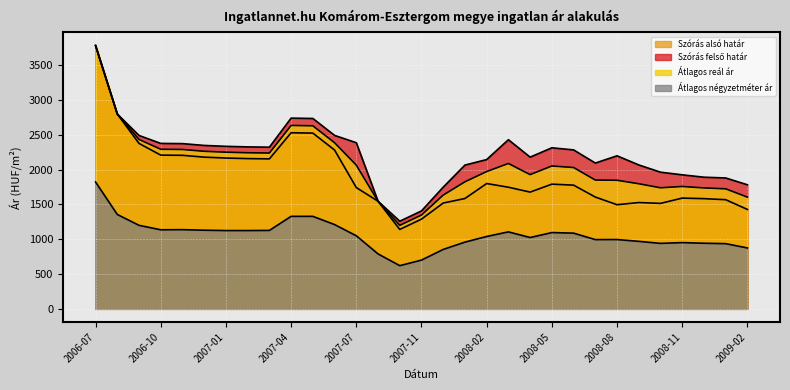

Reading left to right, extract all data points from this chart.

Szórás alsó határ: 2006-07=3780	2006-08=2797	2006-09=2375	2006-10=2207	2006-11=2204	2006-12=2178	2007-01=2165	2007-02=2157	2007-03=2153	2007-04=2528	2007-05=2523	2007-06=2280	2007-07=1741	2007-08=1545	2007-10=1140	2007-11=1288	2007-12=1519	2008-01=1584	2008-02=1799	2008-03=1746	2008-04=1676	2008-05=1790	2008-06=1776	2008-07=1605	2008-08=1495	2008-09=1526	2008-10=1514	2008-11=1590	2008-12=1582	2009-01=1567	2009-02=1427
Szórás felső határ: 2006-07=3780	2006-08=2797	2006-09=2489	2006-10=2375	2006-11=2372	2006-12=2346	2007-01=2333	2007-02=2325	2007-03=2321	2007-04=2738	2007-05=2733	2007-06=2490	2007-07=2385	2007-08=1545	2007-10=1258	2007-11=1406	2007-12=1747	2008-01=2064	2008-02=2143	2008-03=2428	2008-04=2178	2008-05=2312	2008-06=2282	2008-07=2093	2008-08=2197	2008-09=2066	2008-10=1962	2008-11=1924	2008-12=1890	2009-01=1879	2009-02=1781
Átlagos reál ár: 2006-07=3780	2006-08=2797	2006-09=2432	2006-10=2291	2006-11=2288	2006-12=2262	2007-01=2249	2007-02=2241	2007-03=2237	2007-04=2633	2007-05=2628	2007-06=2385	2007-07=2063	2007-08=1545	2007-10=1199	2007-11=1347	2007-12=1633	2008-01=1824	2008-02=1971	2008-03=2087	2008-04=1927	2008-05=2051	2008-06=2029	2008-07=1849	2008-08=1846	2008-09=1796	2008-10=1738	2008-11=1757	2008-12=1736	2009-01=1723	2009-02=1604
Átlagos négyzetméter ár: 2006-07=1821	2006-08=1355	2006-09=1199	2006-10=1135	2006-11=1137	2006-12=1129	2007-01=1124	2007-02=1124	2007-03=1126	2007-04=1328	2007-05=1328	2007-06=1210	2007-07=1049	2007-08=789	2007-10=620	2007-11=700	2007-12=853	2008-01=958	2008-02=1039	2008-03=1105	2008-04=1024	2008-05=1095	2008-06=1087	2008-07=994	2008-08=995	2008-09=969	2008-10=940	2008-11=951	2008-12=942	2009-01=936	2009-02=874